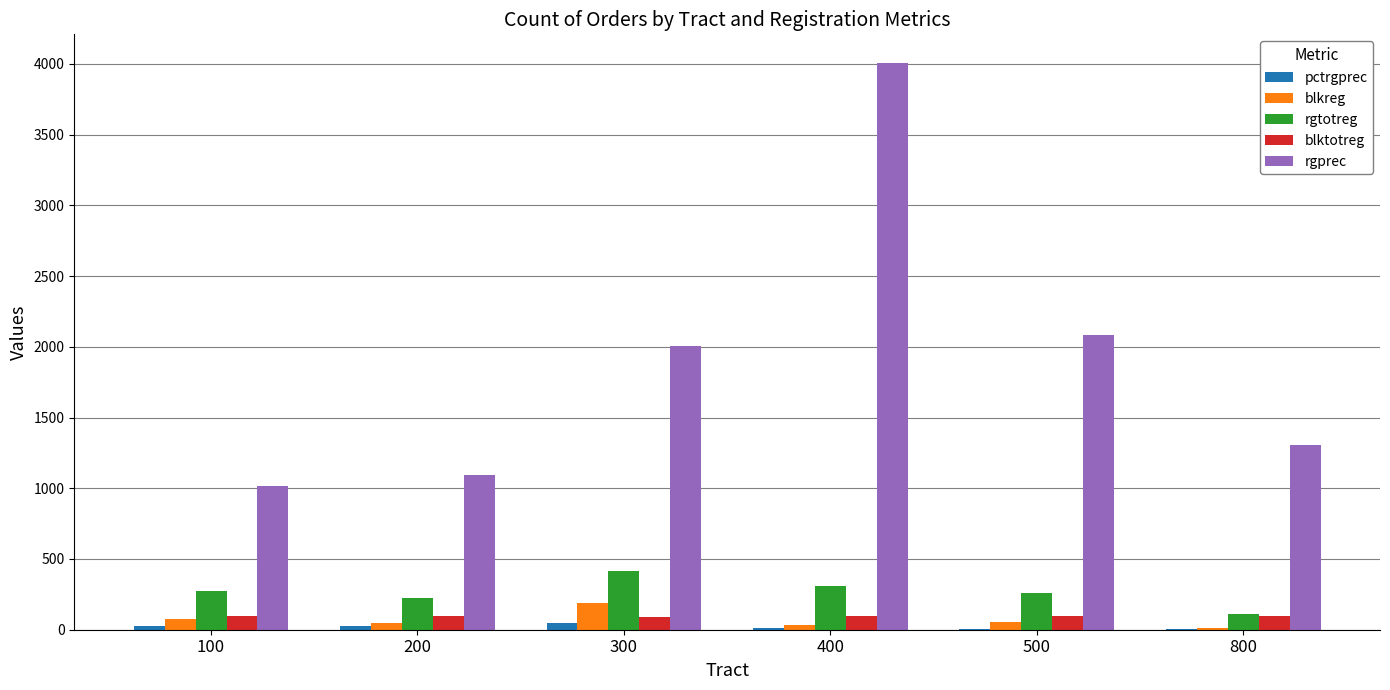

The rgtotreg series shows 111.0 at 800. True or false?

True